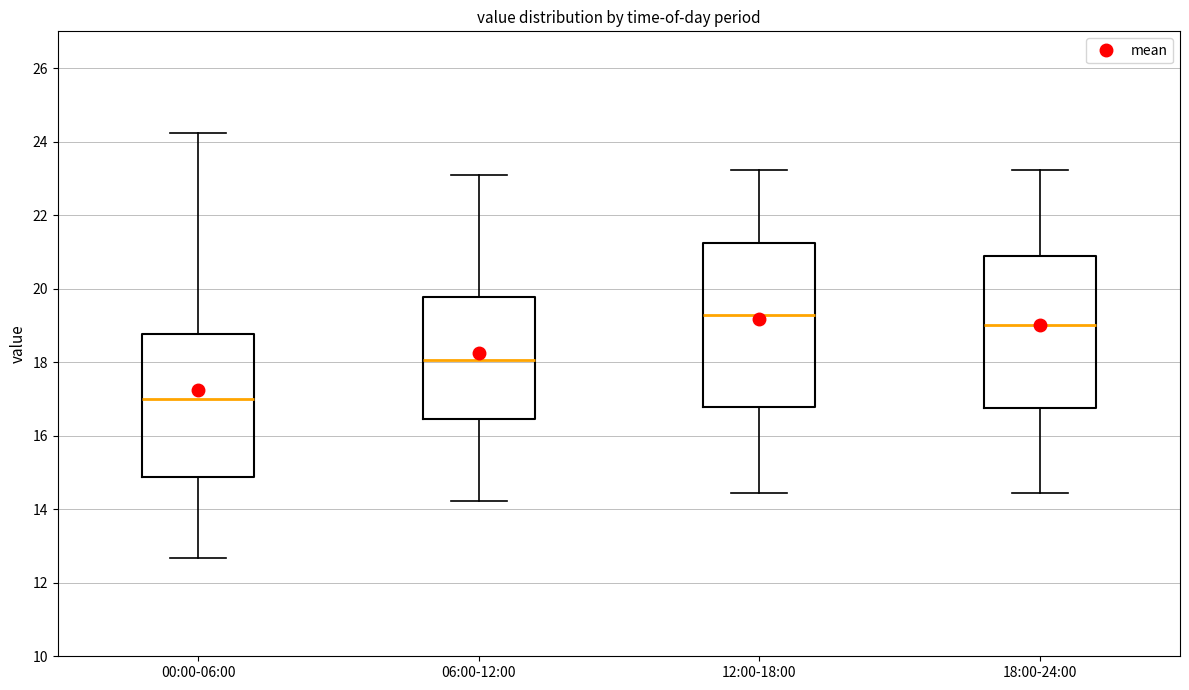

Which box has the lowest median line?

00:00-06:00